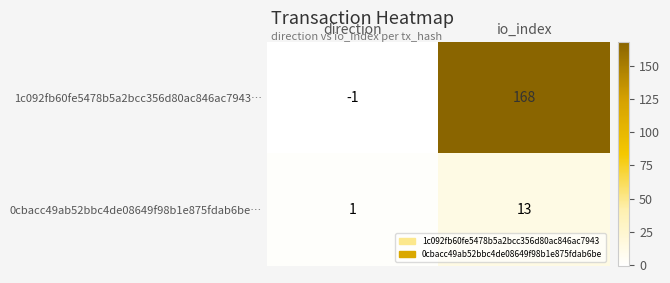

Between direction and io_index, which series saw the biggest shift?

1c092fb60fe5478b5a2bcc356d80ac846ac7943…